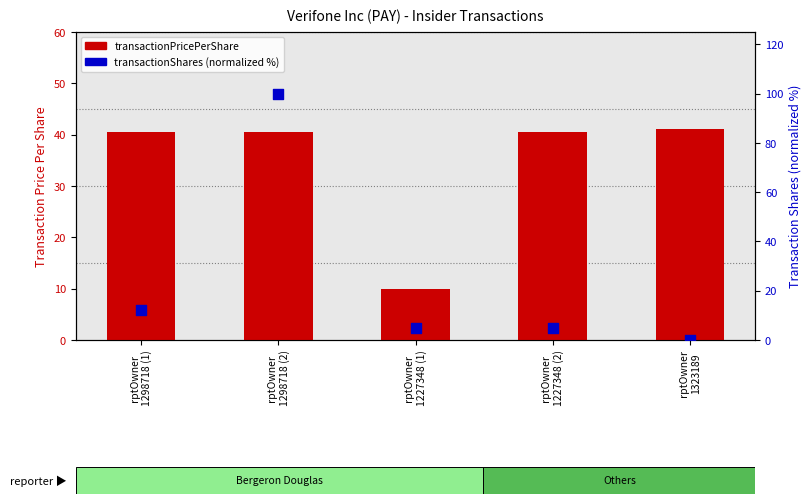

What is the total value across all series at rptOwner
1323189?

41.1